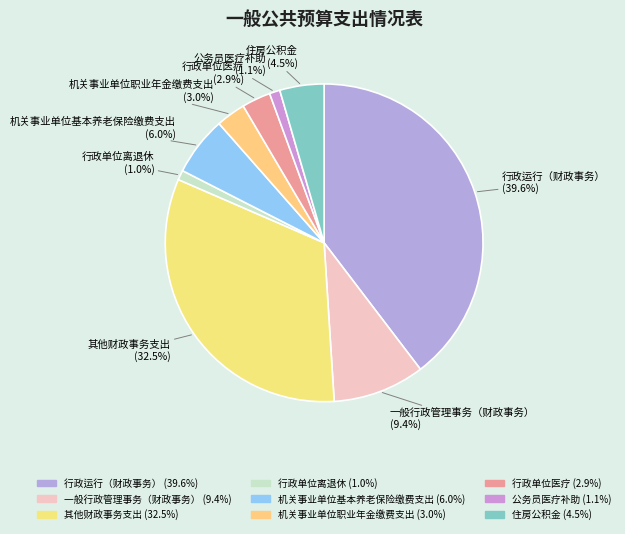

Count the number of slices in the pie.

9